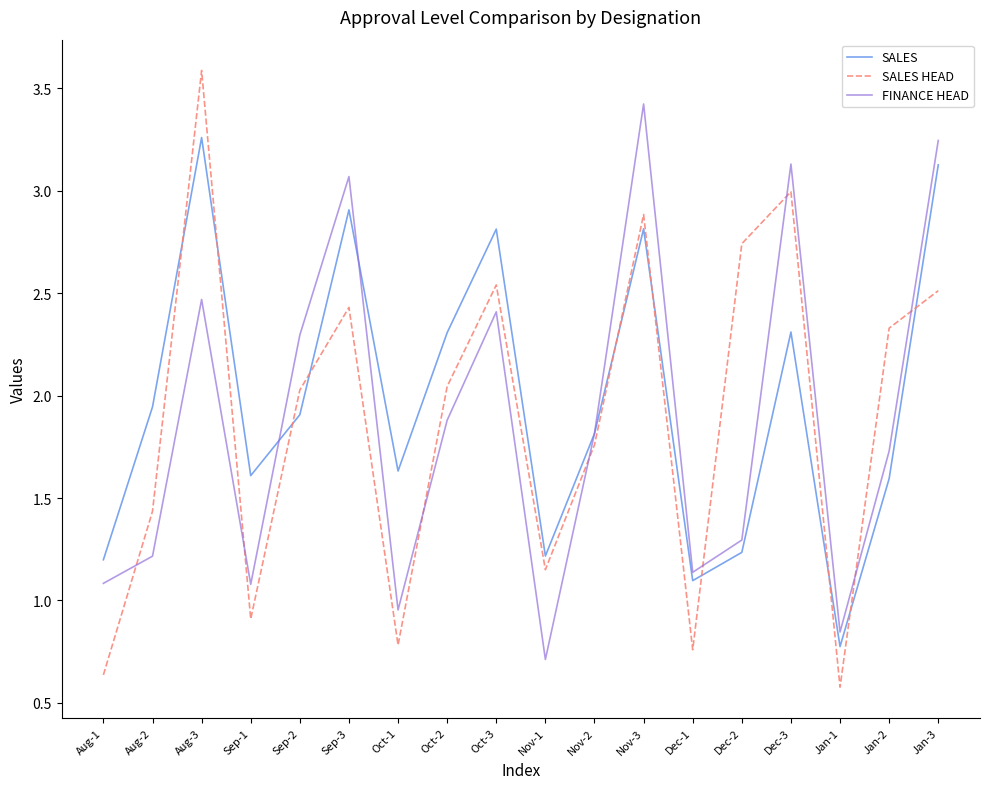

Is the value of FINANCE HEAD at Jan-2 greater than the value of SALES HEAD at Jan-1?

Yes